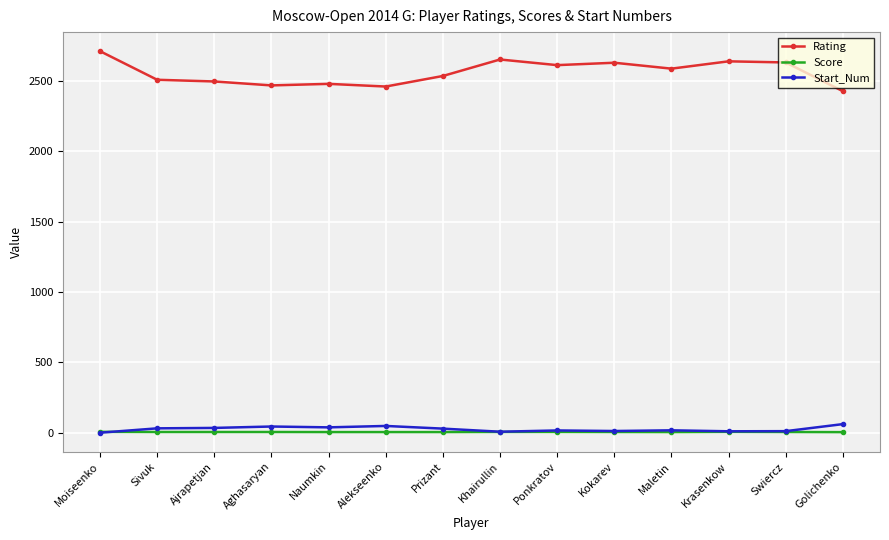

What is the difference between the highest and lowest values at Swiercz?

2624.0